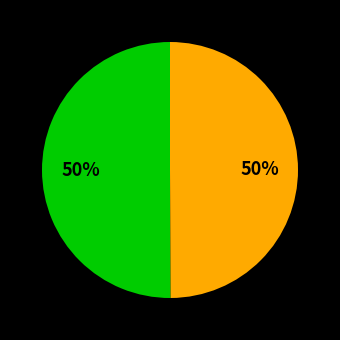

To the nearest percent, what is the average slice percentage?

50%